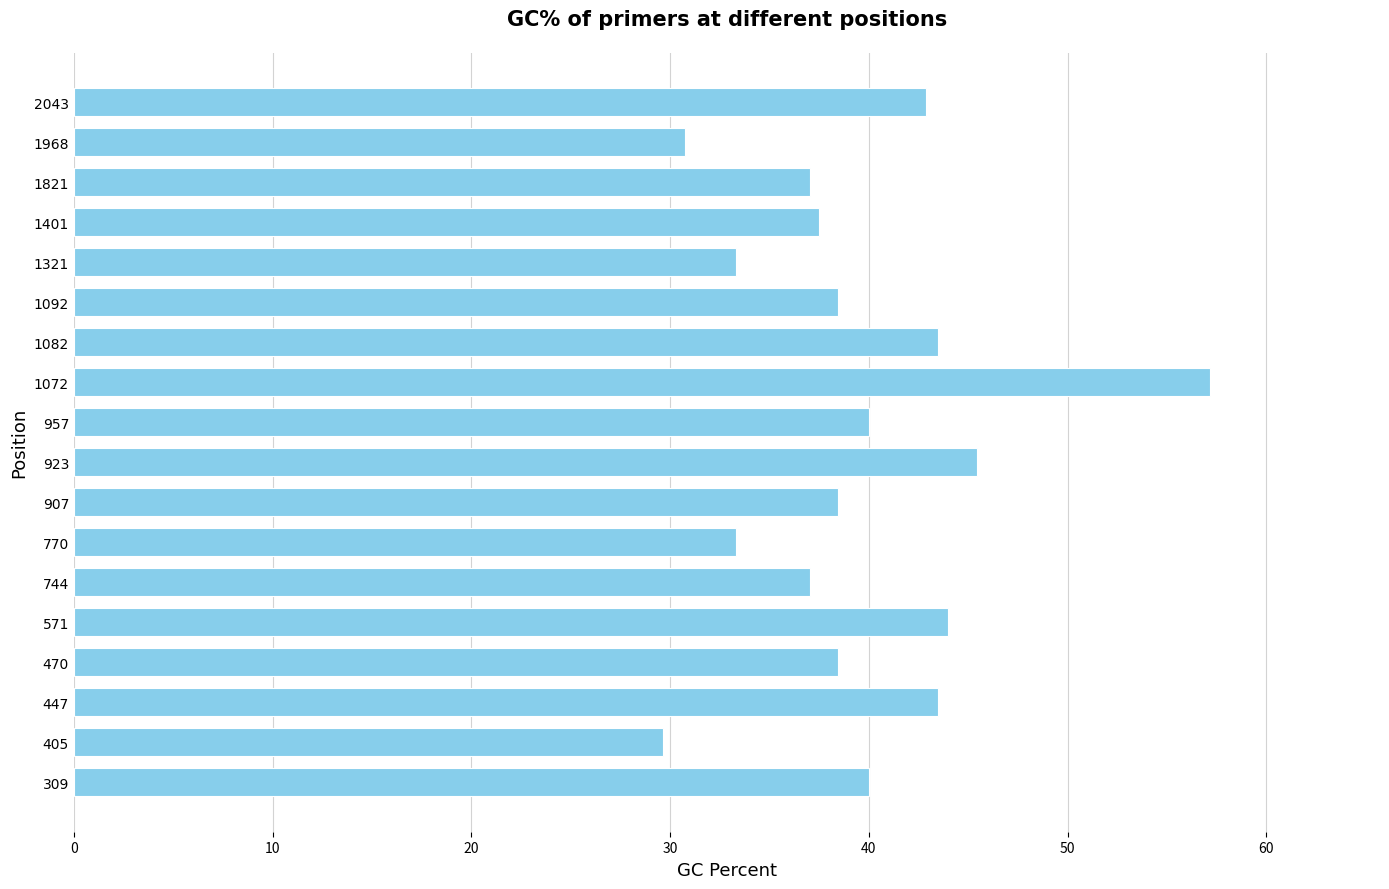

What is the smallest value displayed?

29.6